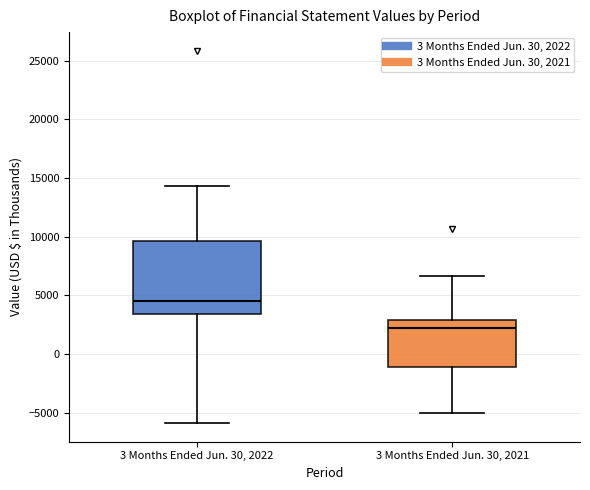

Reading left to right, transcribe this box plot: for each box, give where its median line is, the range the box spans, and where its two whiskers end, as read against the y-axis. The values are not printed on the chart, so give them approximately, as read against the axis.

3 Months Ended Jun. 30, 2022: median 4500, box 3500 to 9500, whiskers -6000 to 14500
3 Months Ended Jun. 30, 2021: median 2000, box -1000 to 3000, whiskers -5000 to 6500